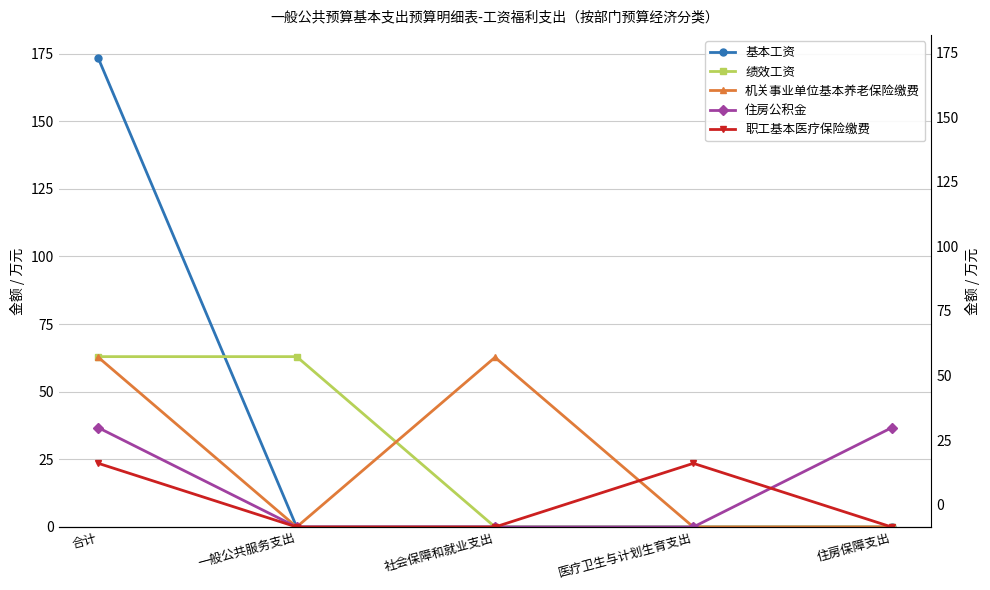

What is the label of the 1st point from the left?

合计